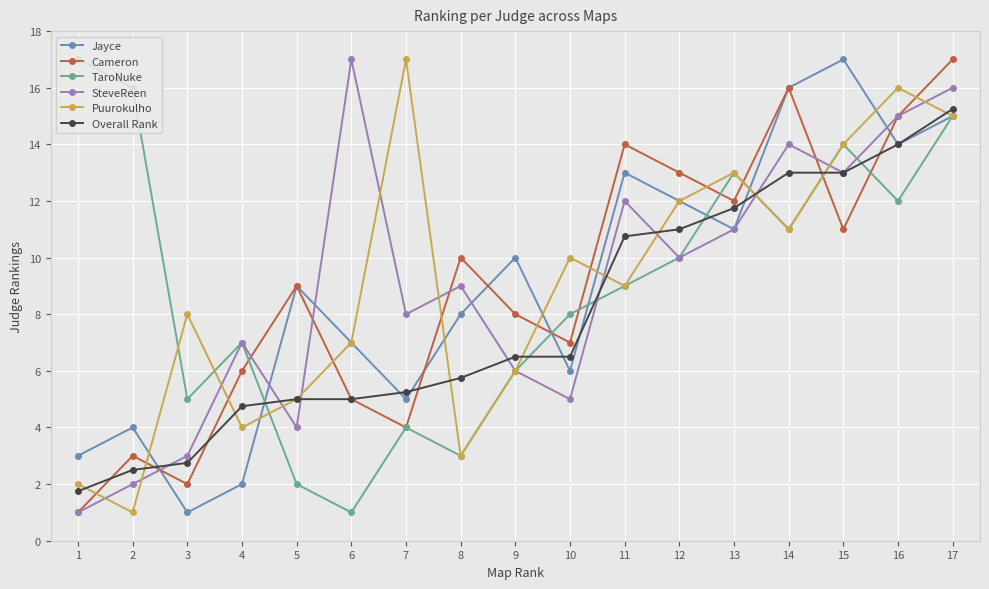

Does the chart display data point markers on the line(s)?

Yes